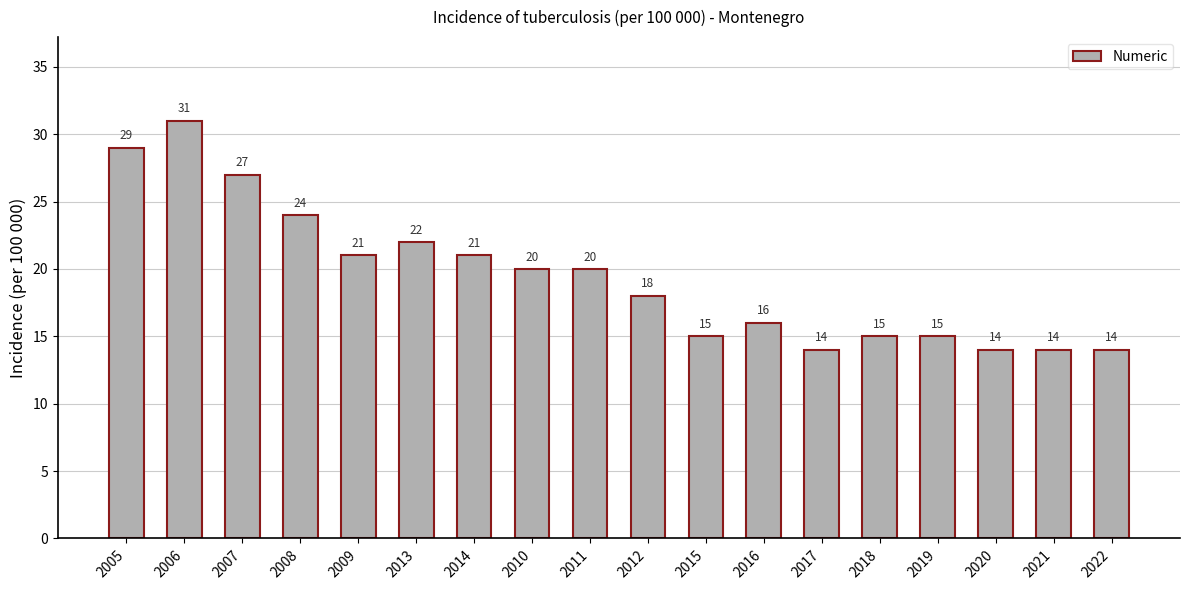

What is the label of the 11th bar from the left?

2015